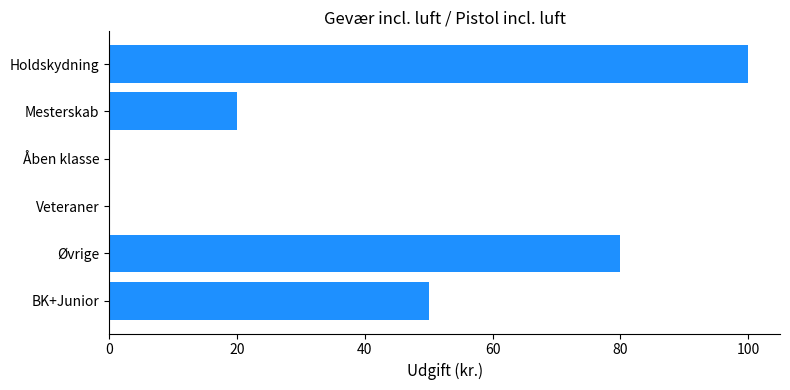

Is it true that the value at Veteraner is 40?

False